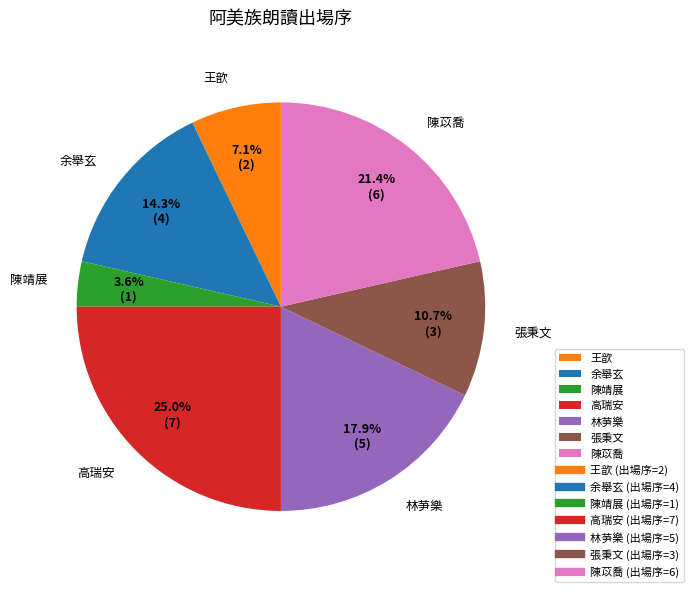

Which has a higher value, 高瑞安 or 王歆?

高瑞安